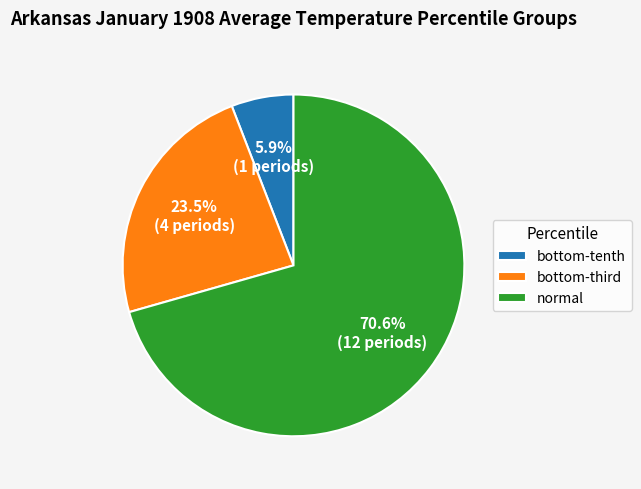

Is there a majority slice in this chart?

Yes